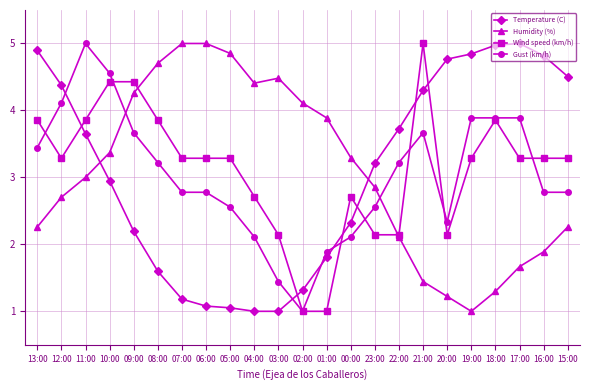

What is the difference between the maximum and minimum values in the Temperature (C) series?

4.0